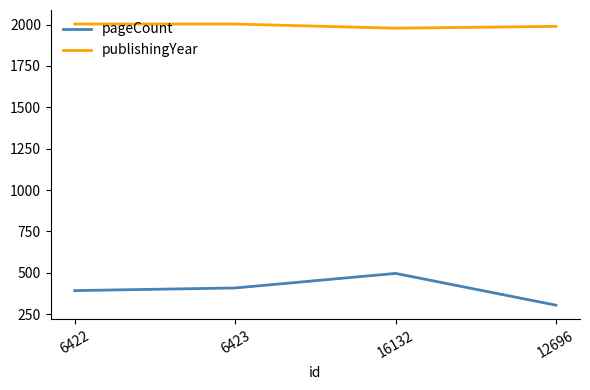

Reading right to left, extract all data points from this chart.

pageCount: 12696=304	16132=496	6423=408	6422=392
publishingYear: 12696=1989	16132=1978	6423=2003	6422=2003